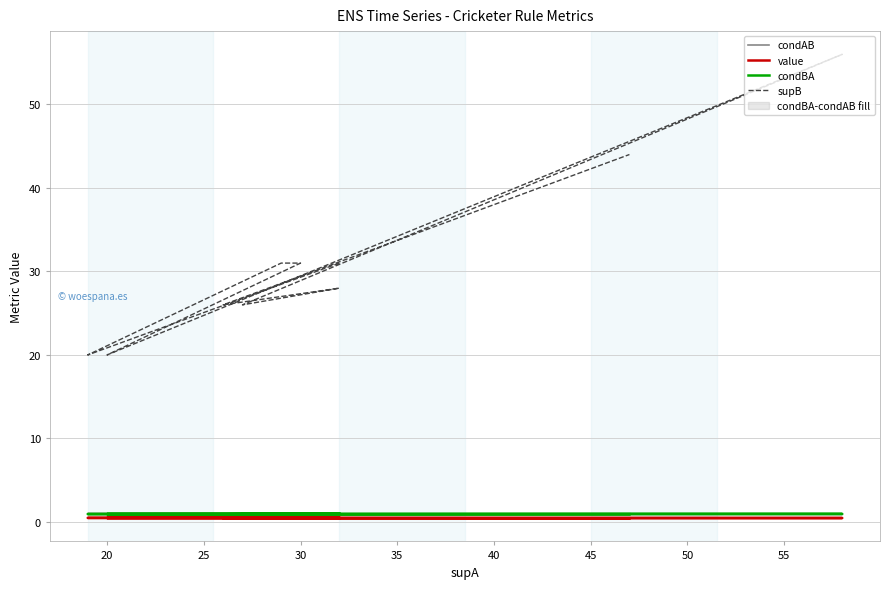

Is it true that value equals 0.7 at 35?

False